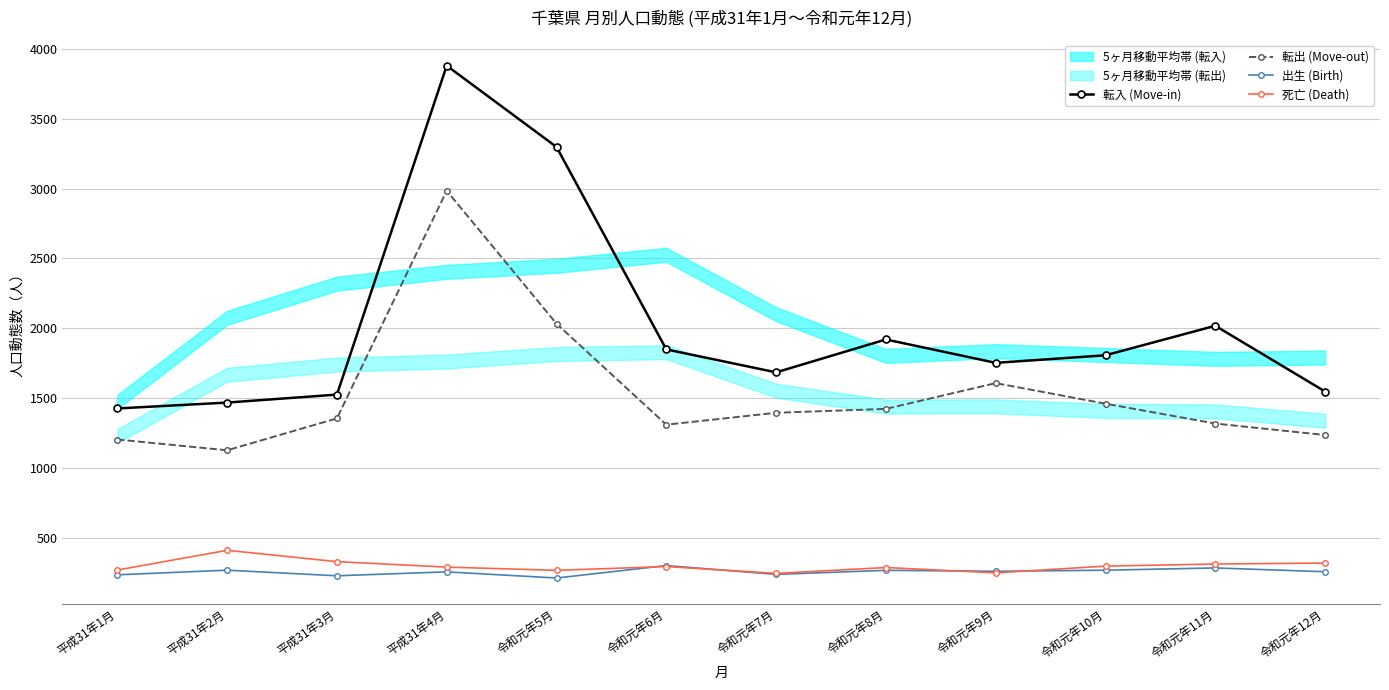

Is the value of 転出 (Move-out) at 平成31年3月 greater than the value of 死亡 (Death) at 平成31年4月?

Yes